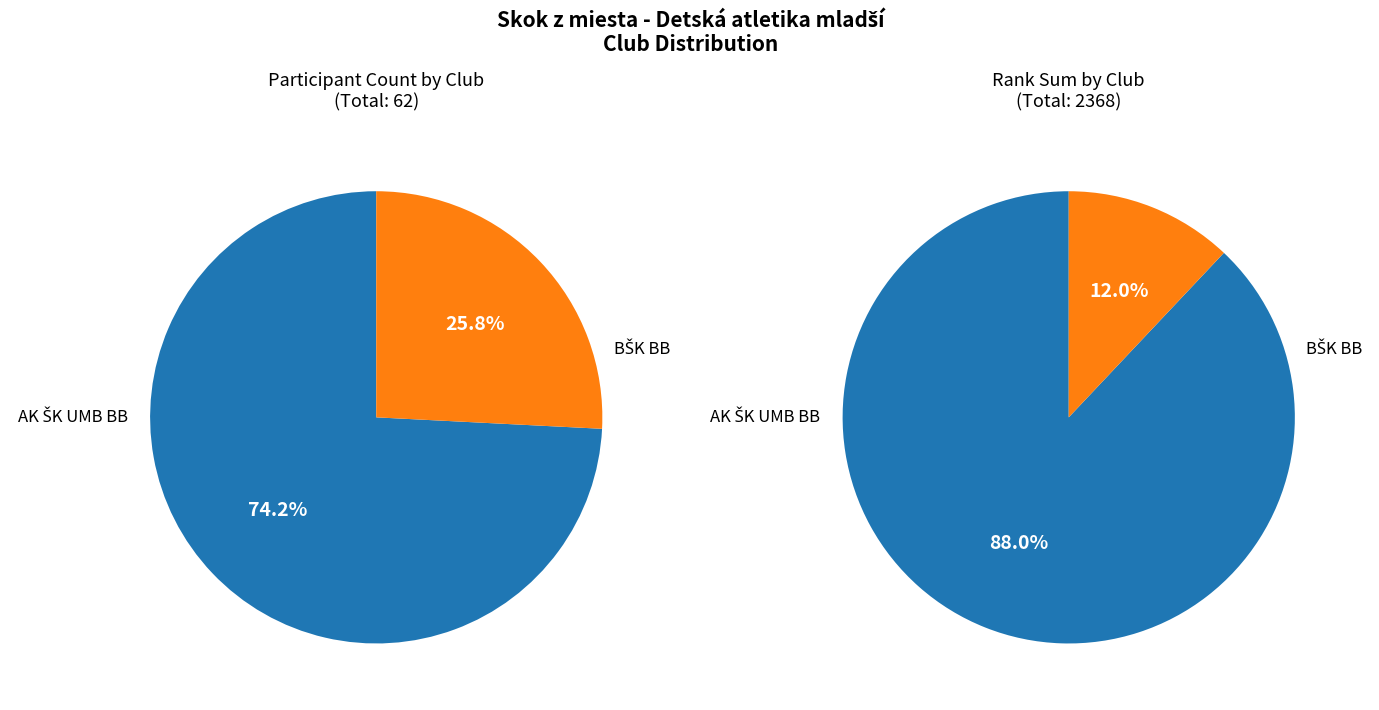

Is the sum of AK ŠK UMB Banská Bystrica and BŠK Banská Bystrica greater than half?

Yes